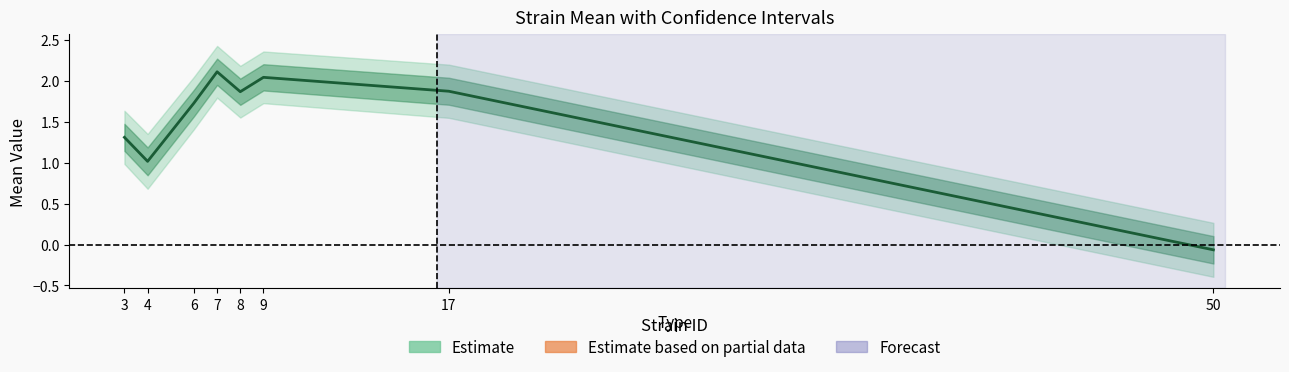

Does the chart have visible grid lines?

No